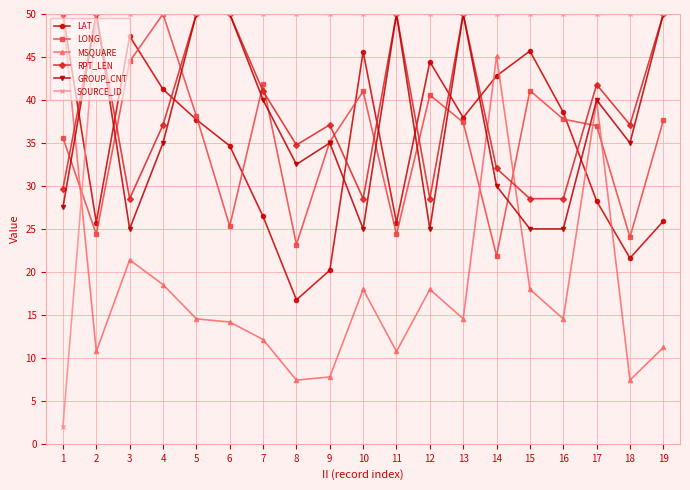

At which label does LONG first exceed 37?

3